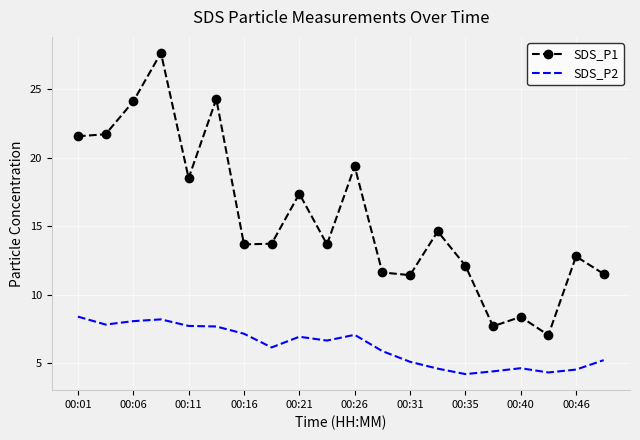

Which series has the largest total across all categories?

SDS_P1